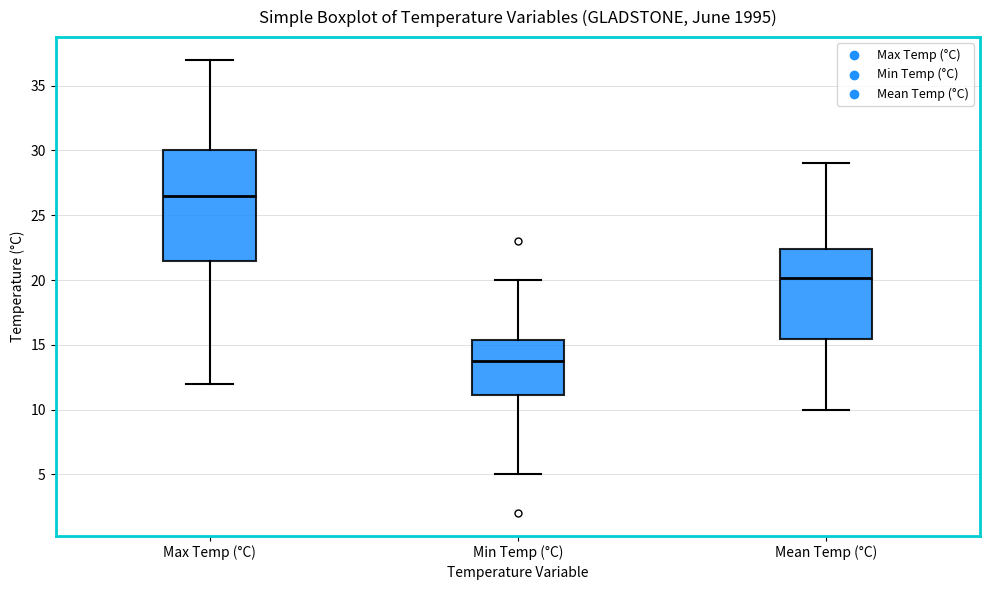

Which box has the highest median line?

Max Temp (°C)